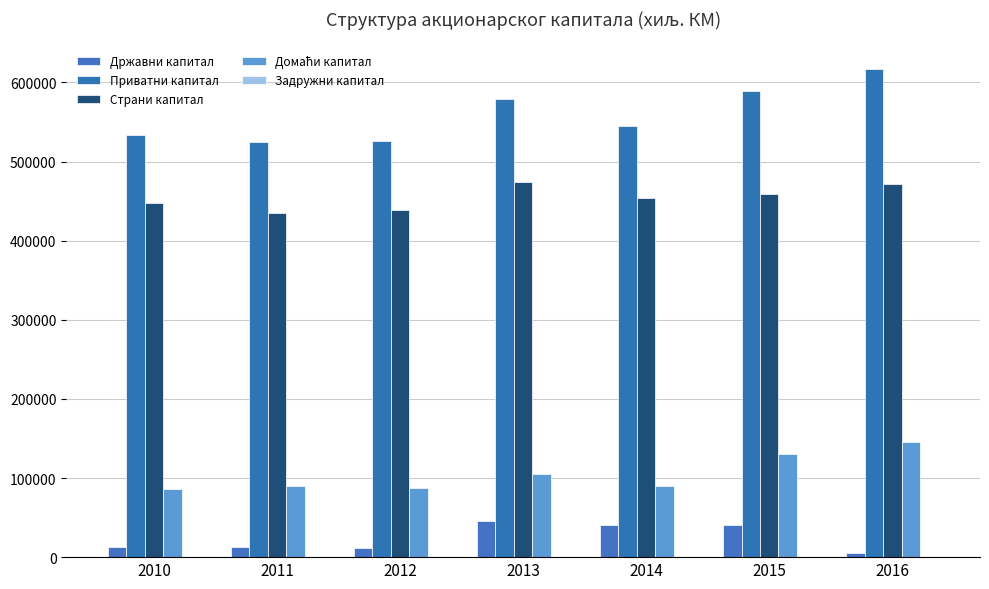

Are the bars grouped side by side (vs. stacked)?

Yes